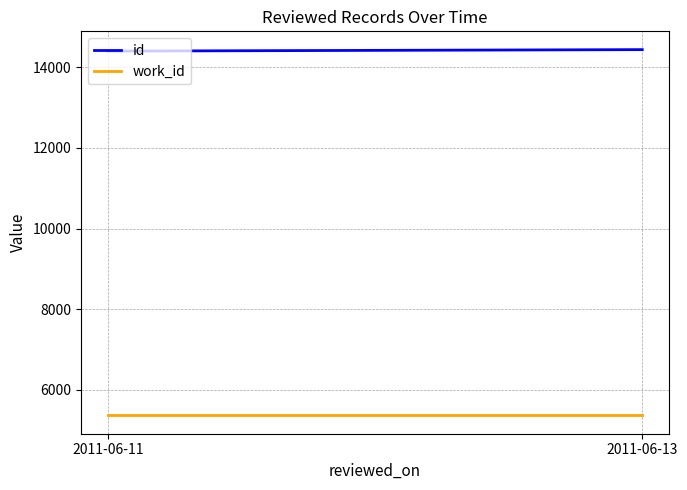

Which series has the widest spread of values?

id